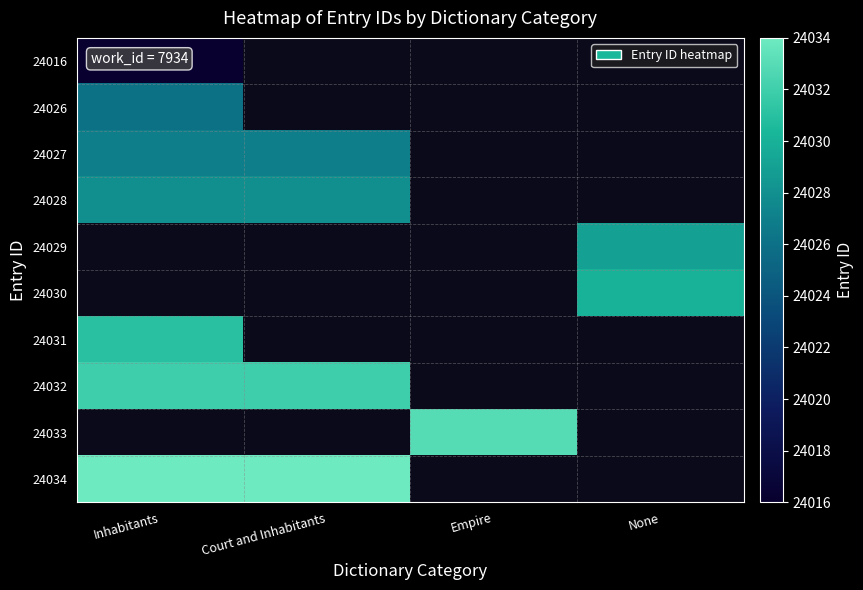

What is the minimum value shown in the chart?

24016.0